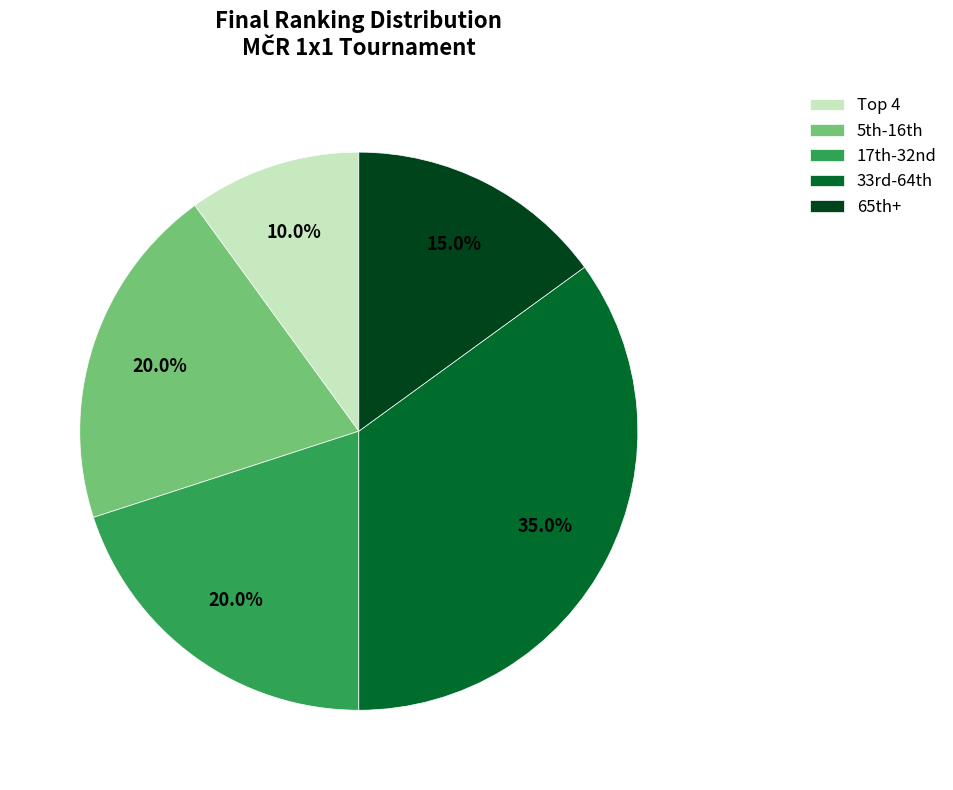

Which slice is the smallest?

Top 4